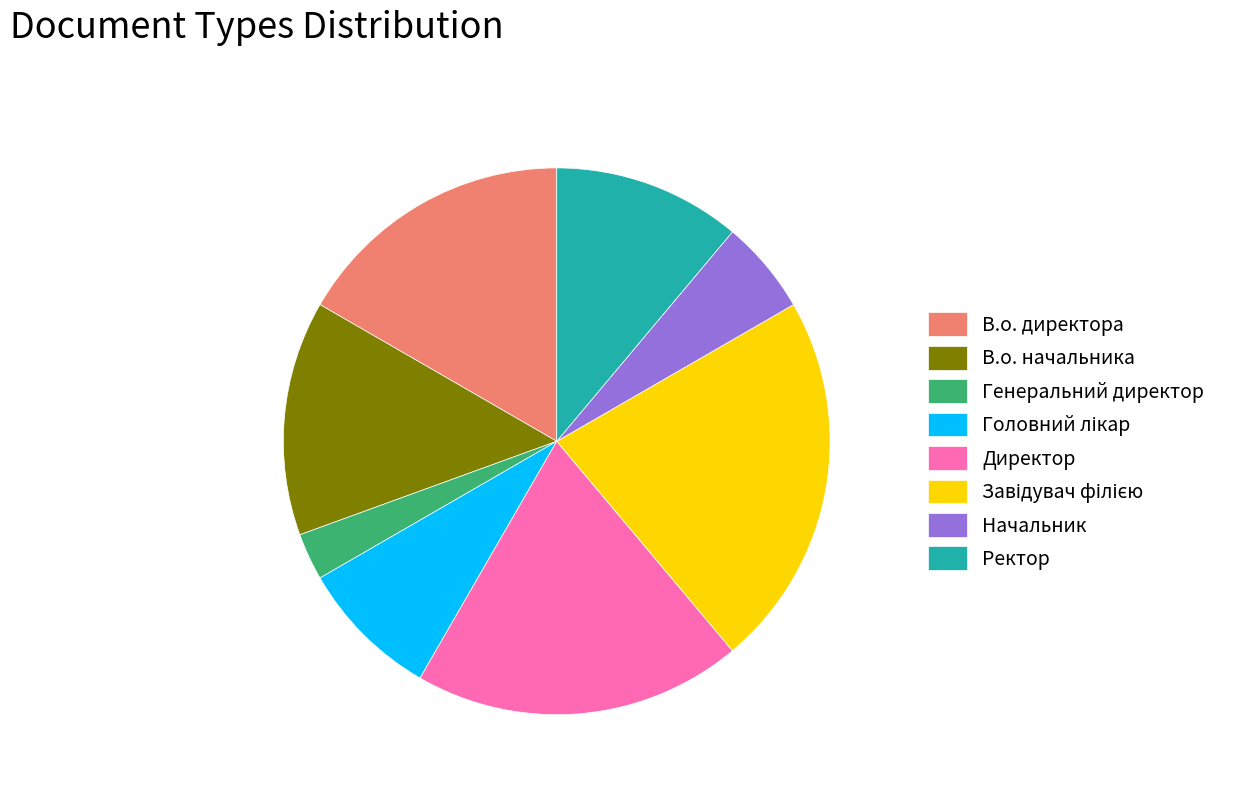

Which category has the smallest portion of the pie?

Генеральний директор